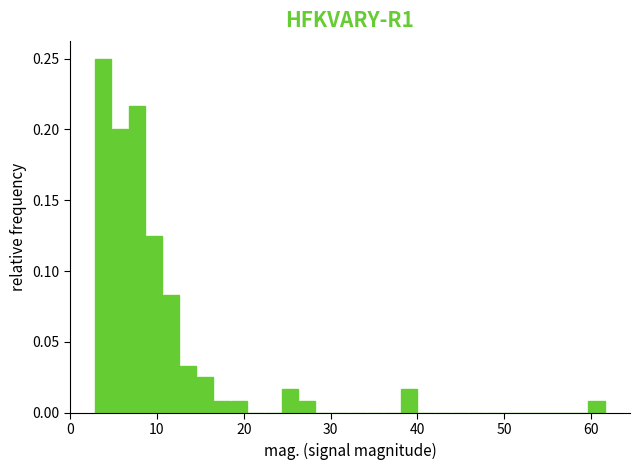

Around what value on the x-axis is the tallest bar? Give the approximate position of its centre, as read against the axis.

4